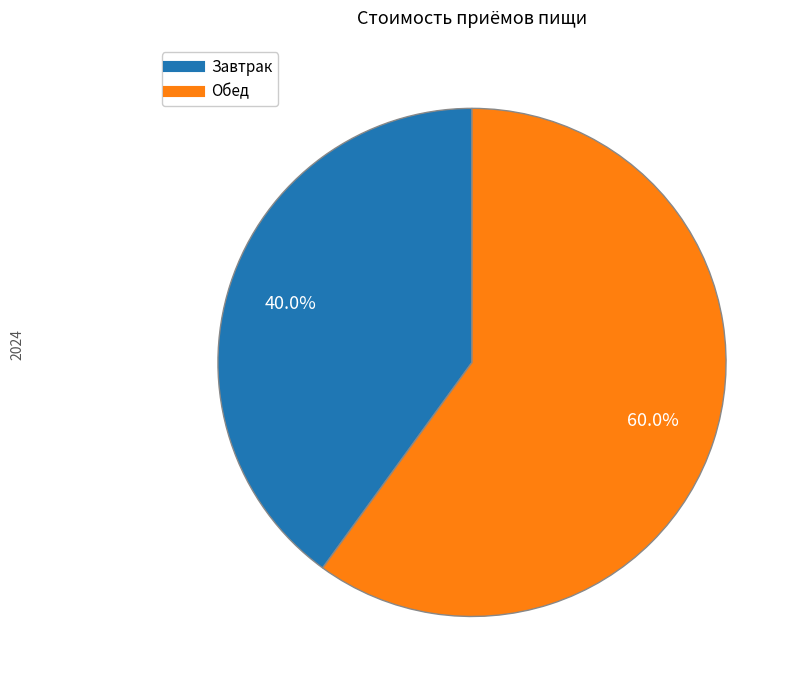

To the nearest percent, what is the average slice percentage?

50%